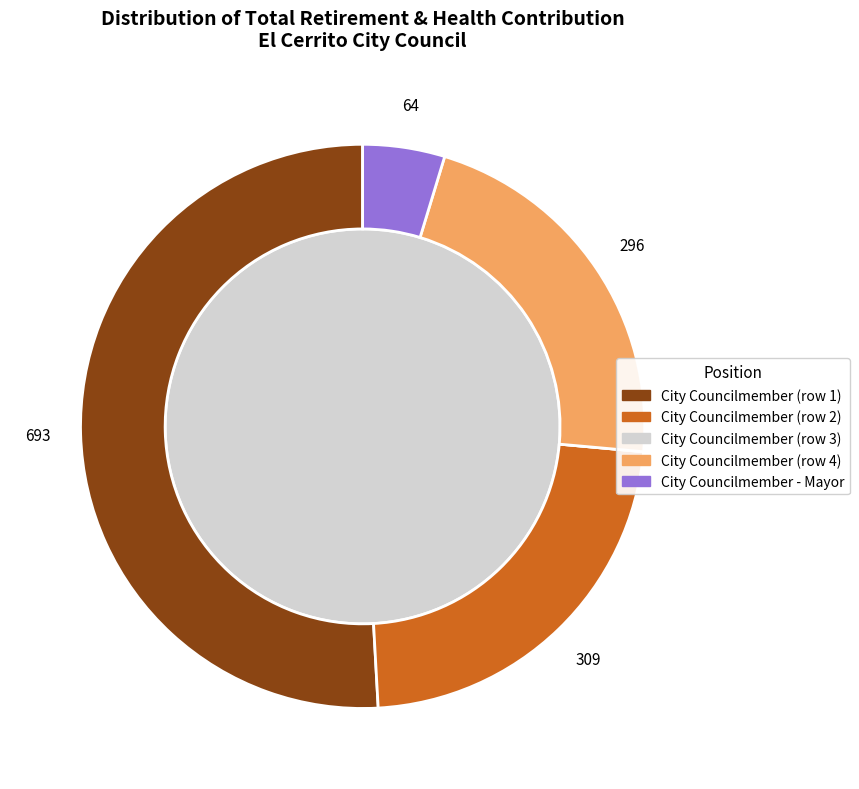

To the nearest percent, what portion does City Councilmember (296) represent?

22%